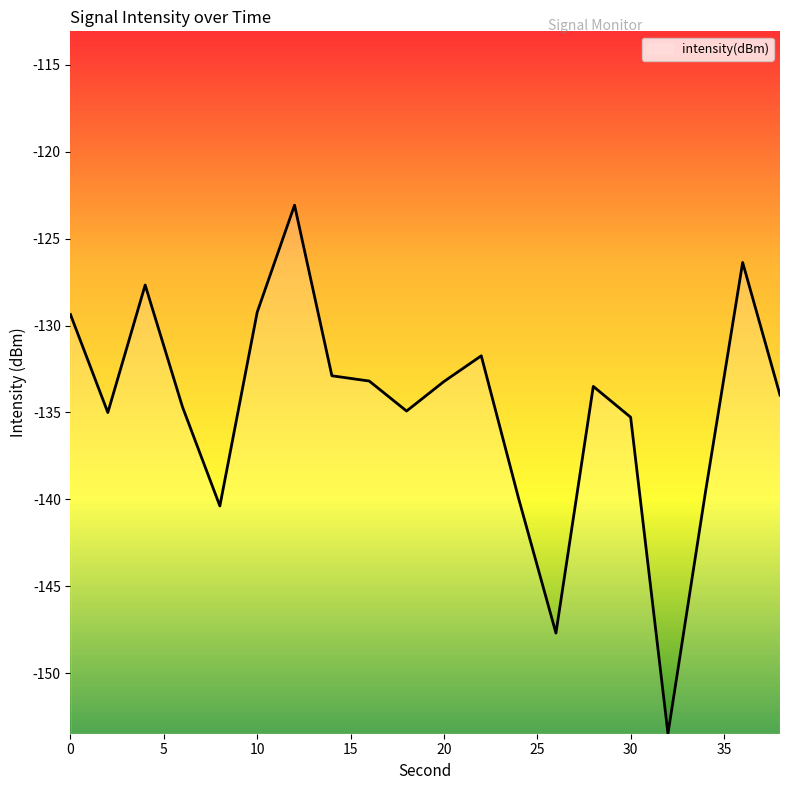

What is the maximum value shown in the chart?

-123.1